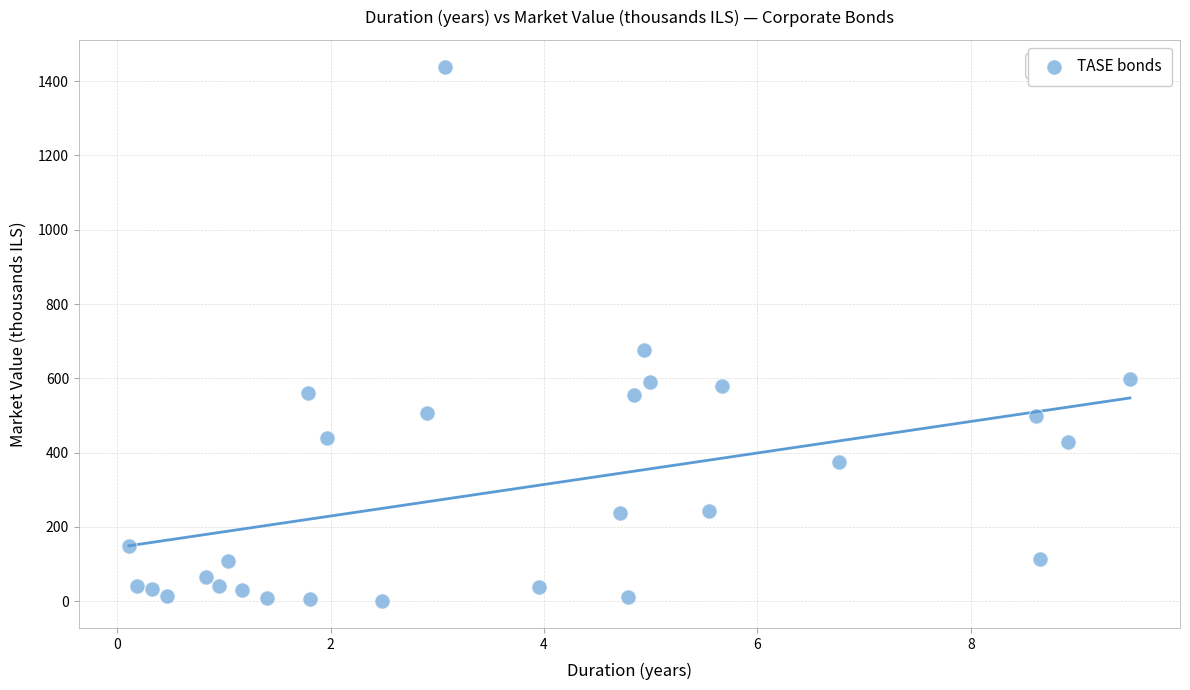

What Y value in the scatter plot is closest to 719?

677.4